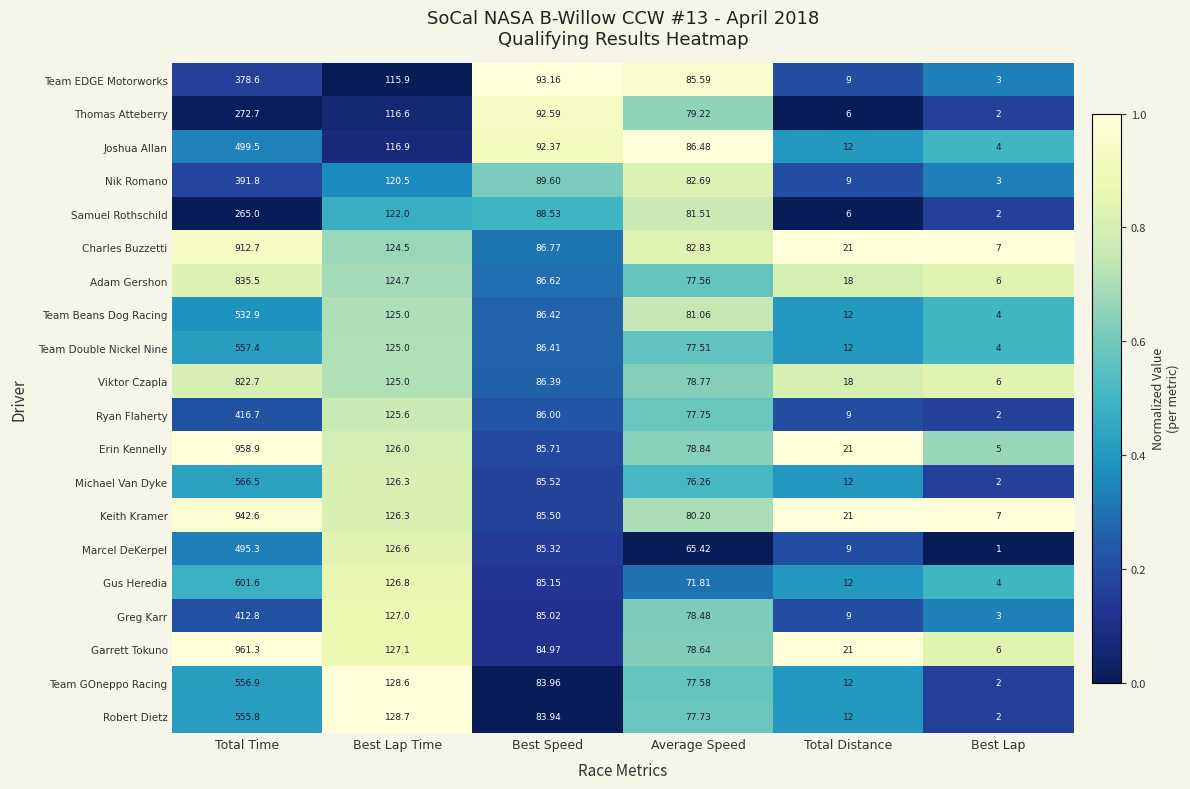

Between Best Lap Time and Average Speed, which series saw the biggest shift?

Marcel DeKerpel